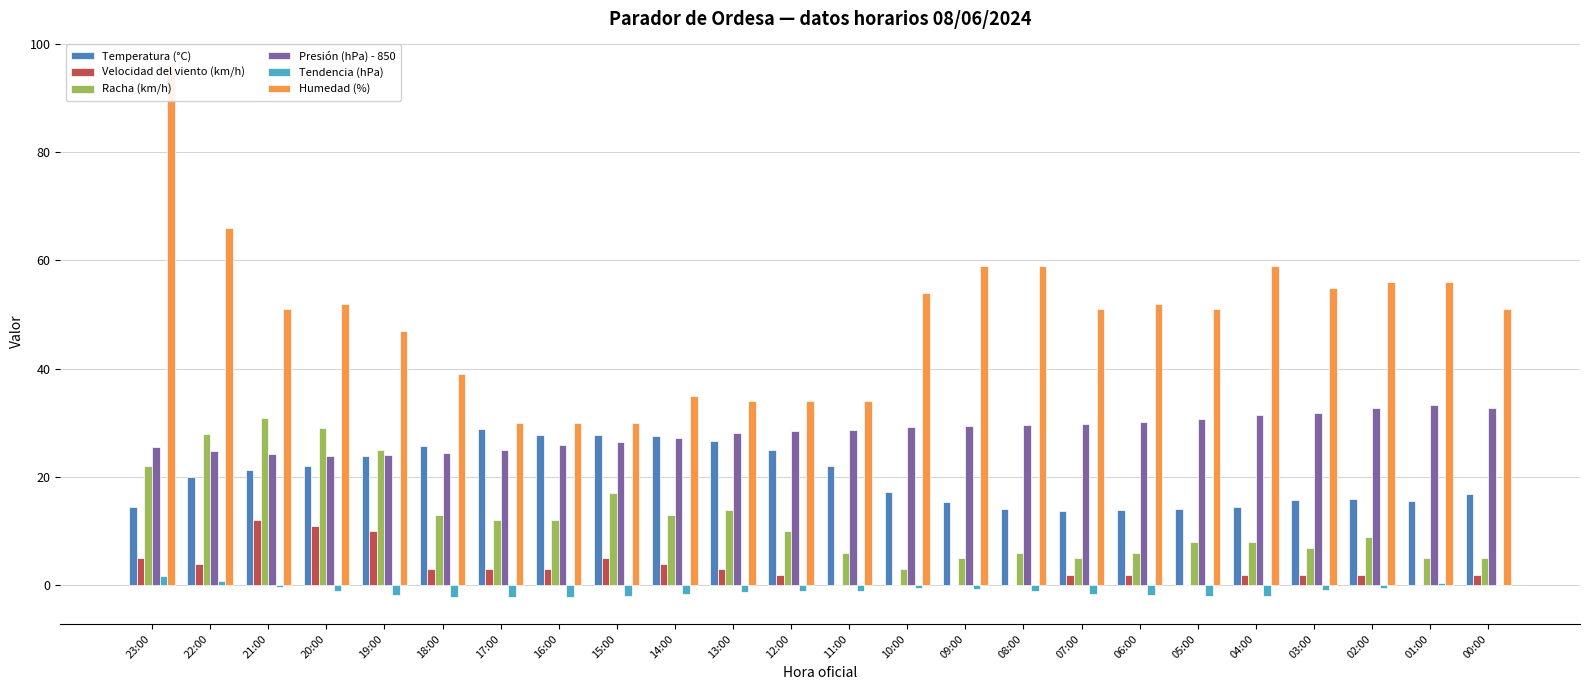

Which label corresponds to the largest value in the chart?

23:00